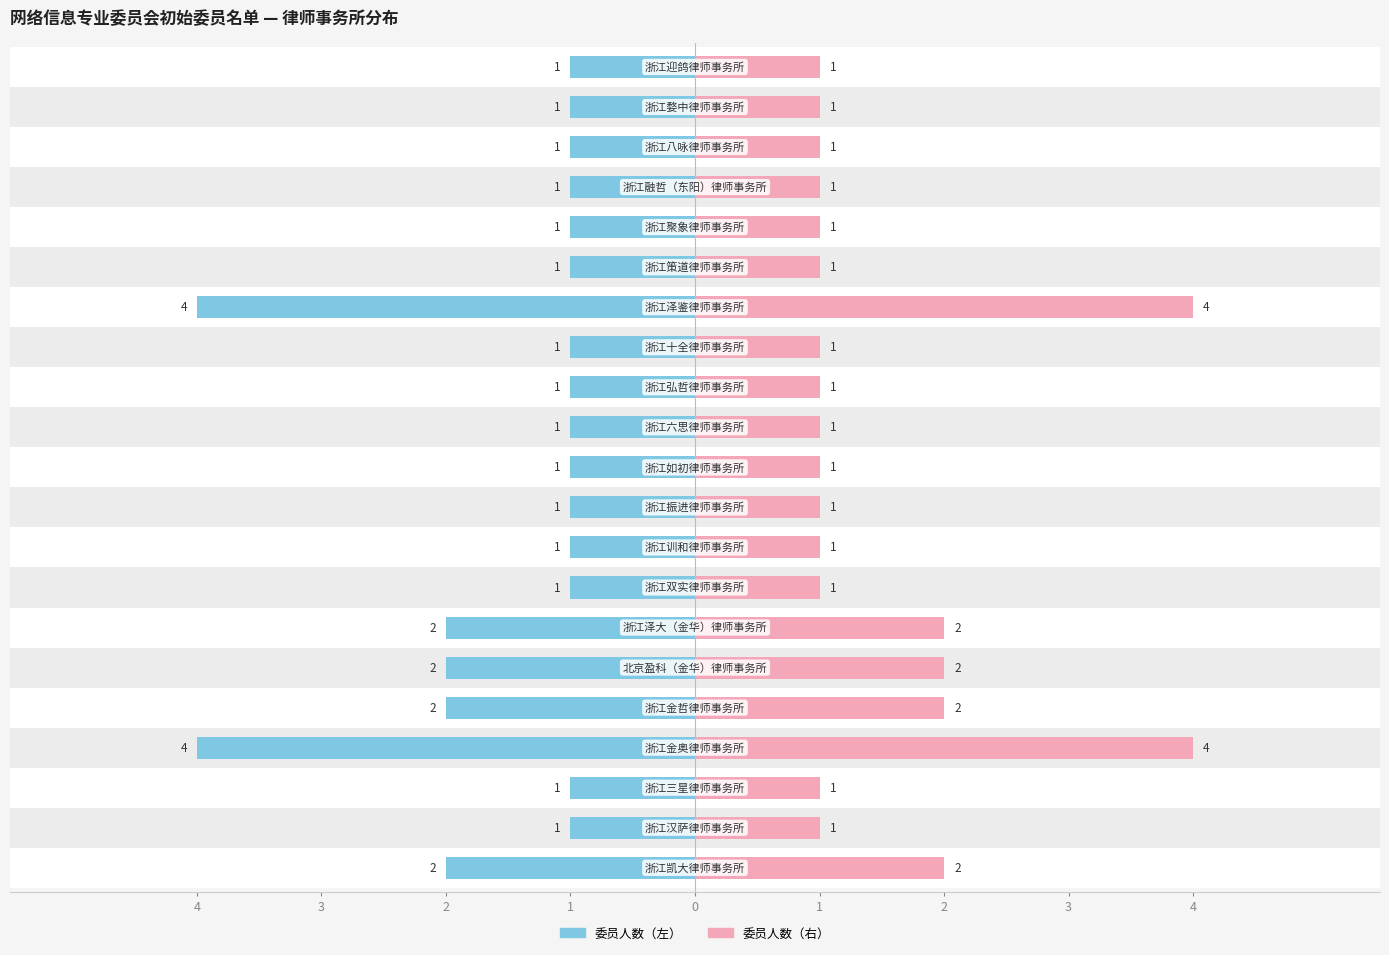

True or false: 委员人数（右） has a value of 2 at 1.

True